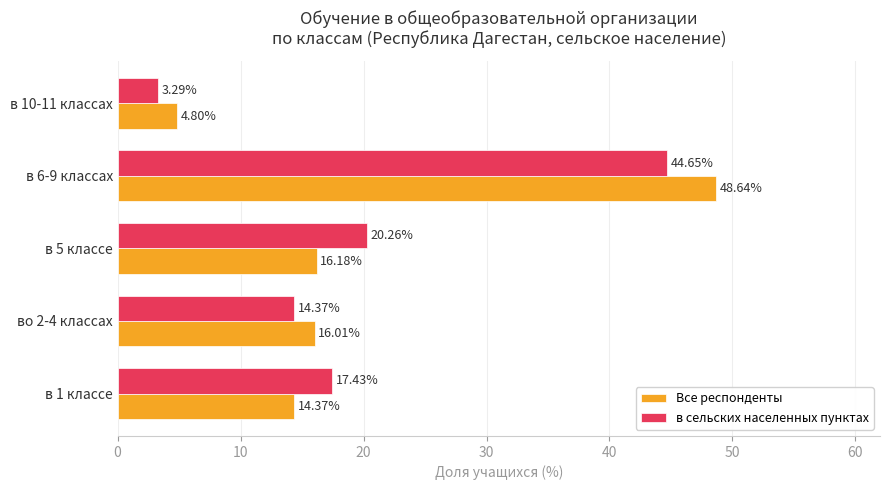

What is the spread (max minus min) of values at во 2-4 классах?

1.6